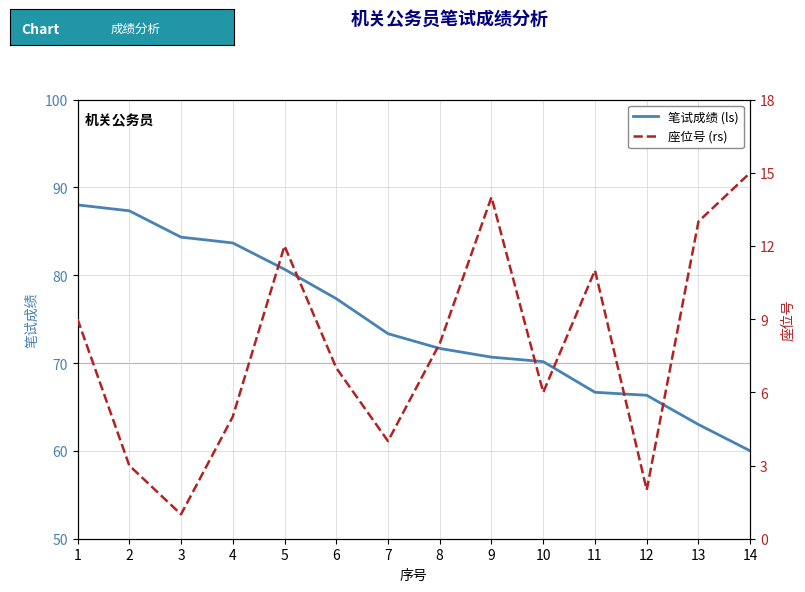

The 笔试成绩 (ls) series shows 70.2 at 10. True or false?

True